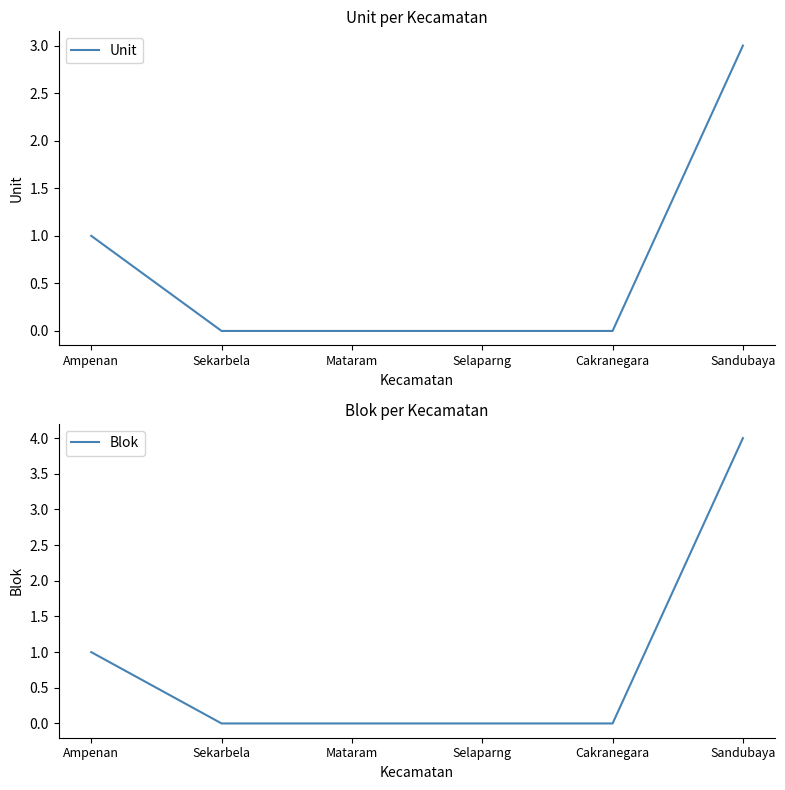

Reading left to right, transcribe all the data shown in this chart.

Unit: 1	0	0	0	0	3
Blok: 1	0	0	0	0	4